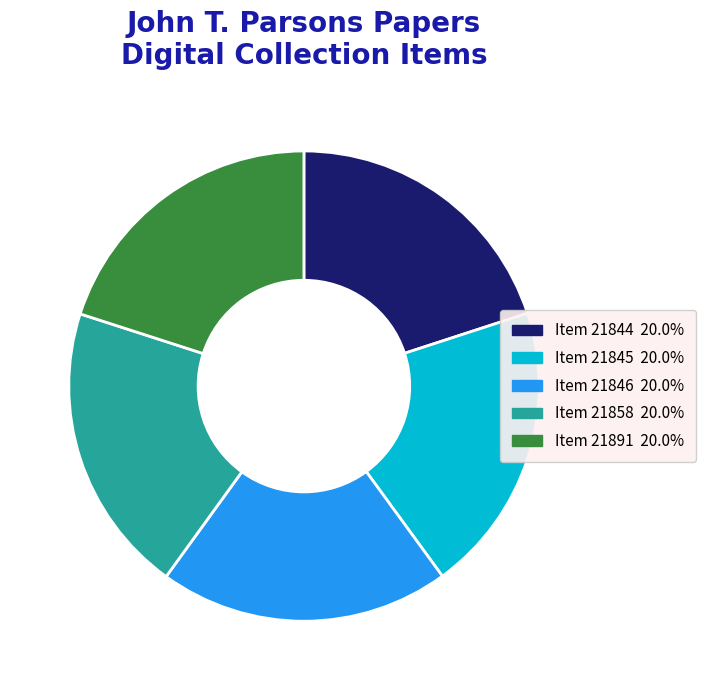

Combined, do Item 21891 and Item 21858 account for over 50%?

No